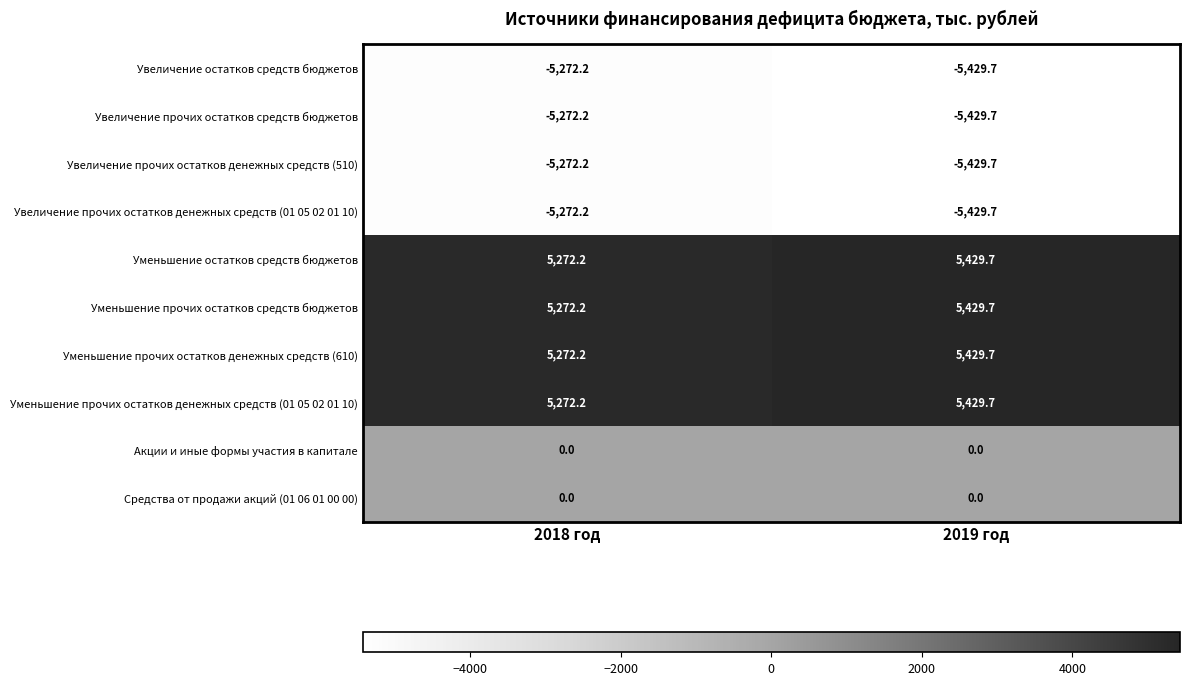

Reading right to left, extract all data points from this chart.

Увеличение остатков средств бюджетов: -5429.7	-5272.2
Увеличение прочих остатков средств бюджетов: -5429.7	-5272.2
Увеличение прочих остатков денежных средств (510): -5429.7	-5272.2
Увеличение прочих остатков денежных средств (01 05 02 01 10): -5429.7	-5272.2
Уменьшение остатков средств бюджетов: 5429.7	5272.2
Уменьшение прочих остатков средств бюджетов: 5429.7	5272.2
Уменьшение прочих остатков денежных средств (610): 5429.7	5272.2
Уменьшение прочих остатков денежных средств (01 05 02 01 10): 5429.7	5272.2
Акции и иные формы участия в капитале: 0.0	0.0
Средства от продажи акций (01 06 01 00 00): 0.0	0.0